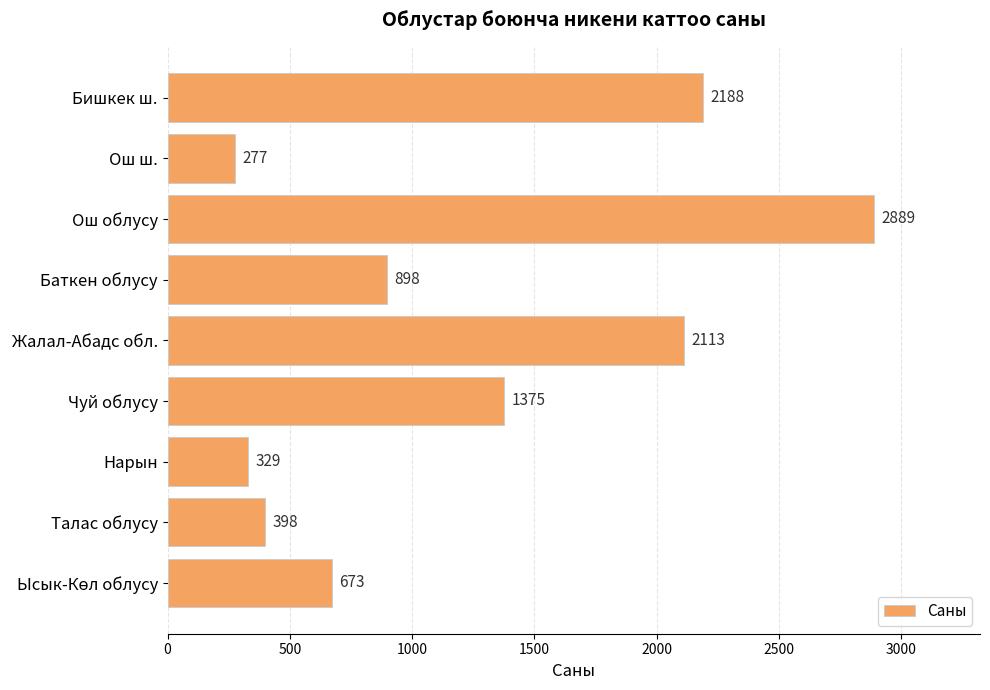

True or false: the data shows 3527 at Жалал-Абадс обл..

False